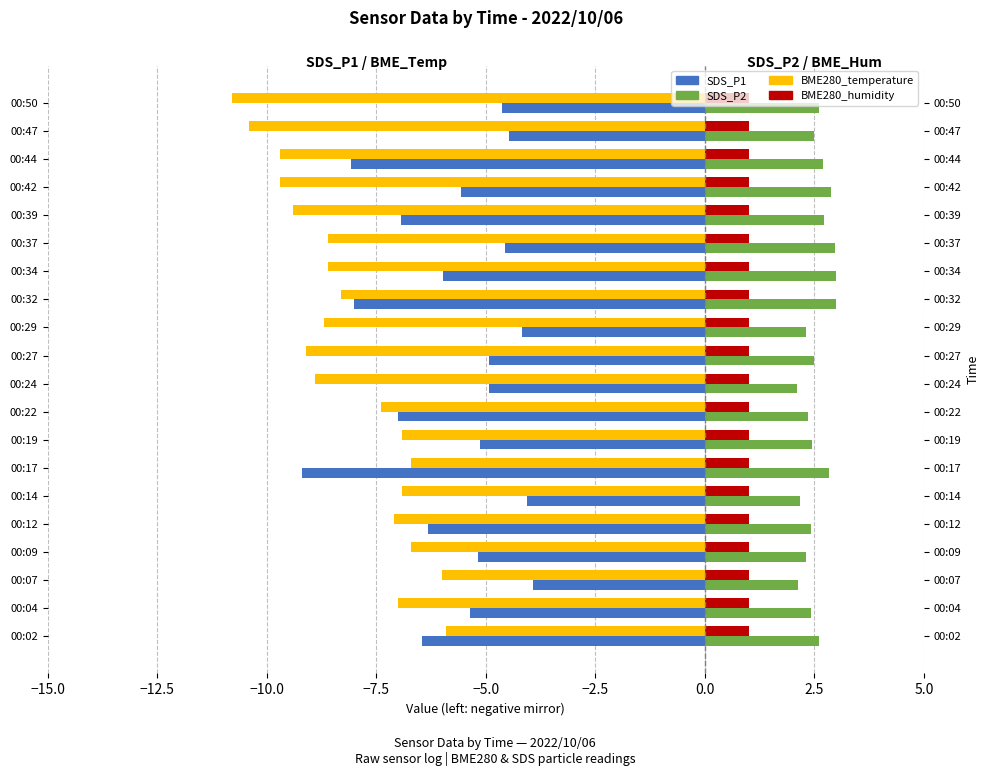

Which has a higher value, 00:37 or 00:32?

00:37